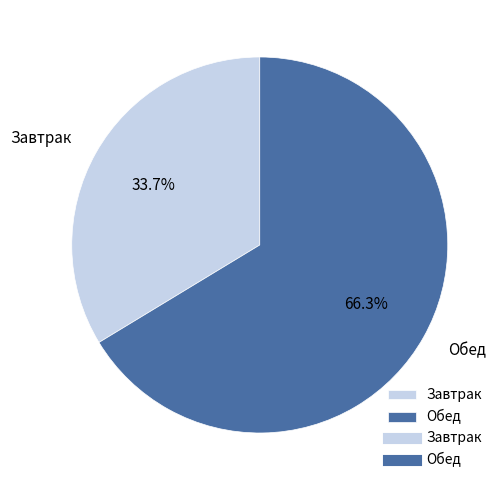

To the nearest percent, what percentage of the pie is Завтрак?

34%